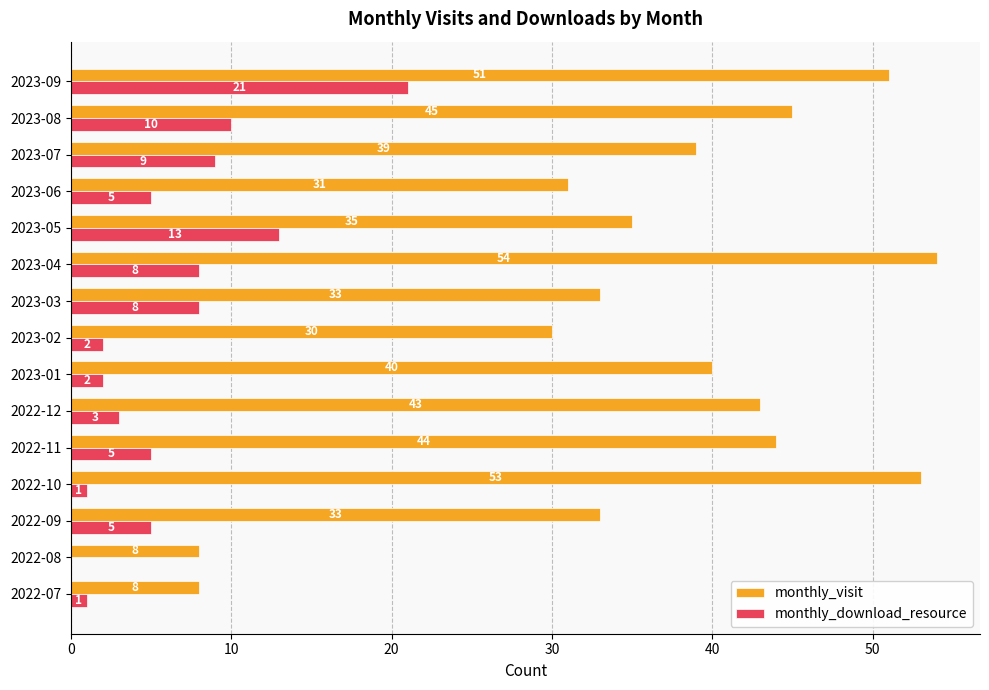

Which series has the widest spread of values?

monthly_visit